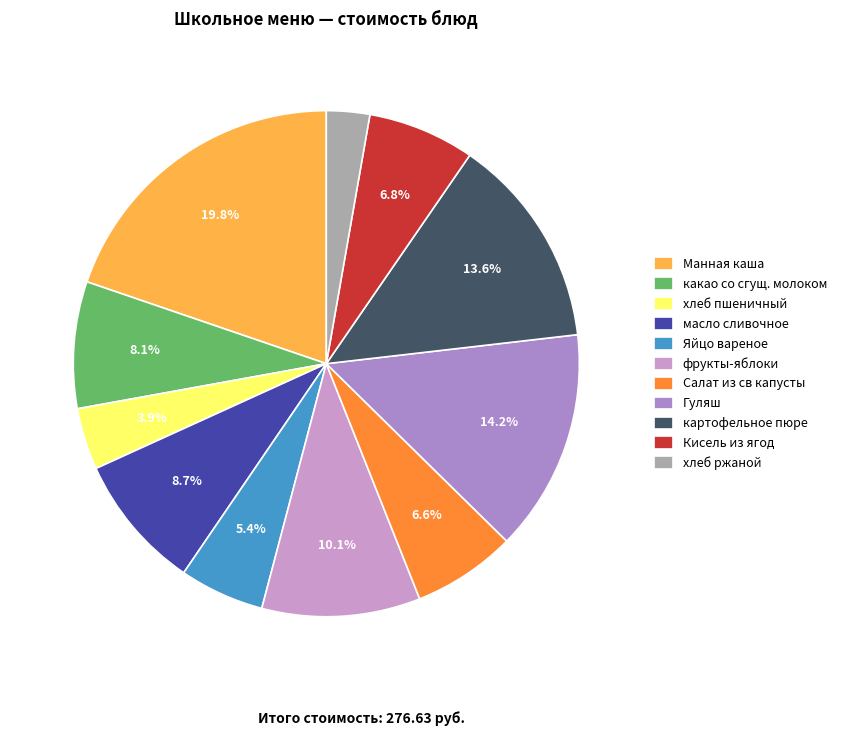

Does хлеб пшеничный represent more than half of the total?

No